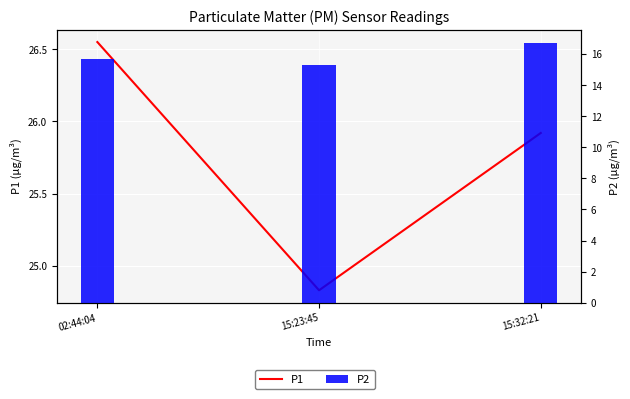

Reading left to right, extract all data points from this chart.

P1: 26.6	24.8	25.9
P2: 15.7	15.3	16.7